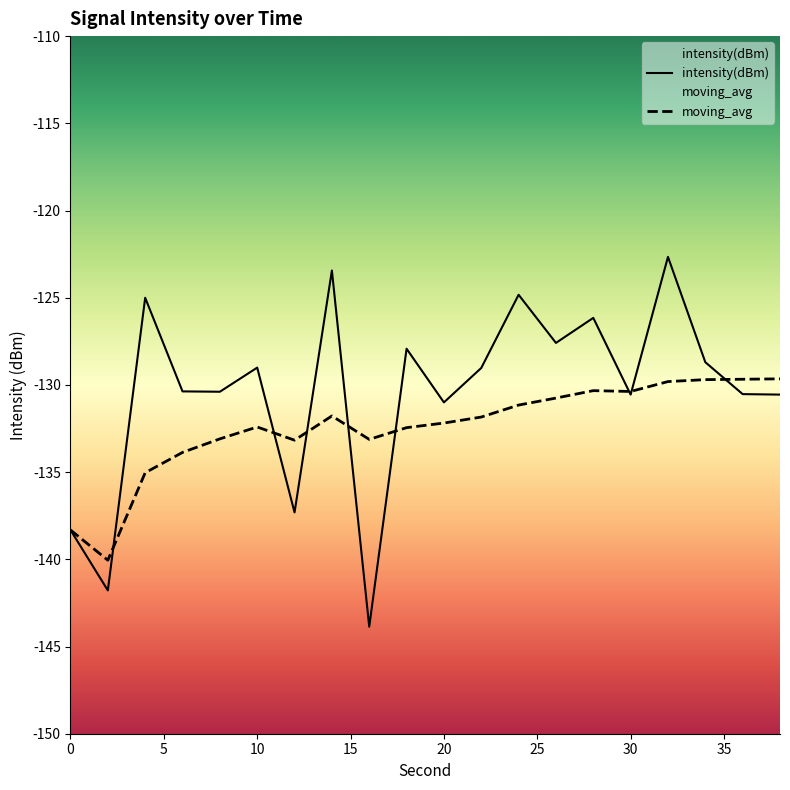

List the series in order of their overall mean, lowest first.

moving_avg, intensity(dBm)